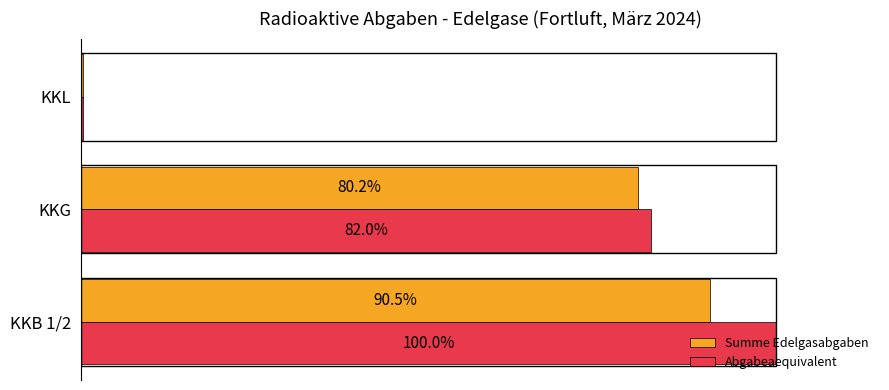

Between KKB 1/2 and KKG, which series saw the biggest shift?

Abgabeaequivalent